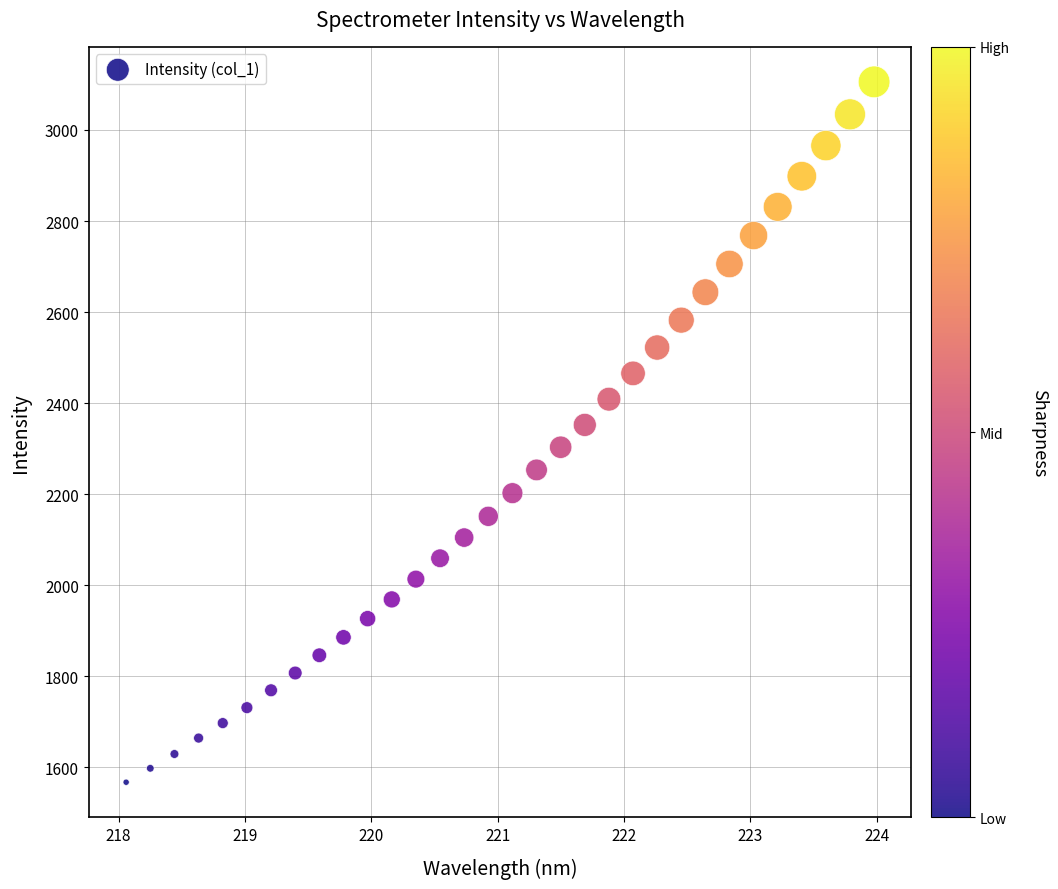

What is the range of Y values (max minus min)?

1538.7